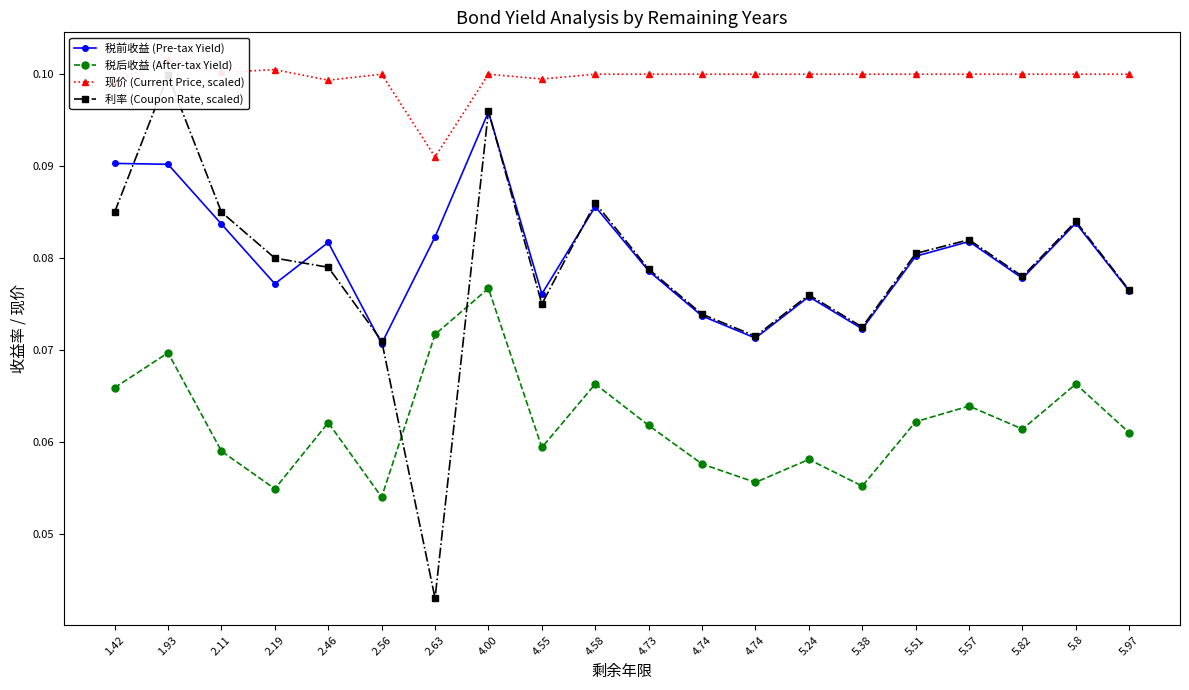

Reading left to right, what are all the values shown in this chart?

税前收益 (Pre-tax Yield): 1.42=0.1	1.93=0.1	2.11=0.1	2.19=0.1	2.46=0.1	2.56=0.1	2.63=0.1	4.00=0.1	4.55=0.1	4.58=0.1	4.73=0.1	4.74=0.1	4.74=0.1	5.24=0.1	5.38=0.1	5.51=0.1	5.57=0.1	5.82=0.1	5.8=0.1	5.97=0.1
税后收益 (After-tax Yield): 1.42=0.1	1.93=0.1	2.11=0.1	2.19=0.1	2.46=0.1	2.56=0.1	2.63=0.1	4.00=0.1	4.55=0.1	4.58=0.1	4.73=0.1	4.74=0.1	4.74=0.1	5.24=0.1	5.38=0.1	5.51=0.1	5.57=0.1	5.82=0.1	5.8=0.1	5.97=0.1
现价 (Current Price, scaled): 1.42=0.1	1.93=0.1	2.11=0.1	2.19=0.1	2.46=0.1	2.56=0.1	2.63=0.1	4.00=0.1	4.55=0.1	4.58=0.1	4.73=0.1	4.74=0.1	4.74=0.1	5.24=0.1	5.38=0.1	5.51=0.1	5.57=0.1	5.82=0.1	5.8=0.1	5.97=0.1
利率 (Coupon Rate, scaled): 1.42=0.1	1.93=0.1	2.11=0.1	2.19=0.1	2.46=0.1	2.56=0.1	2.63=0.0	4.00=0.1	4.55=0.1	4.58=0.1	4.73=0.1	4.74=0.1	4.74=0.1	5.24=0.1	5.38=0.1	5.51=0.1	5.57=0.1	5.82=0.1	5.8=0.1	5.97=0.1